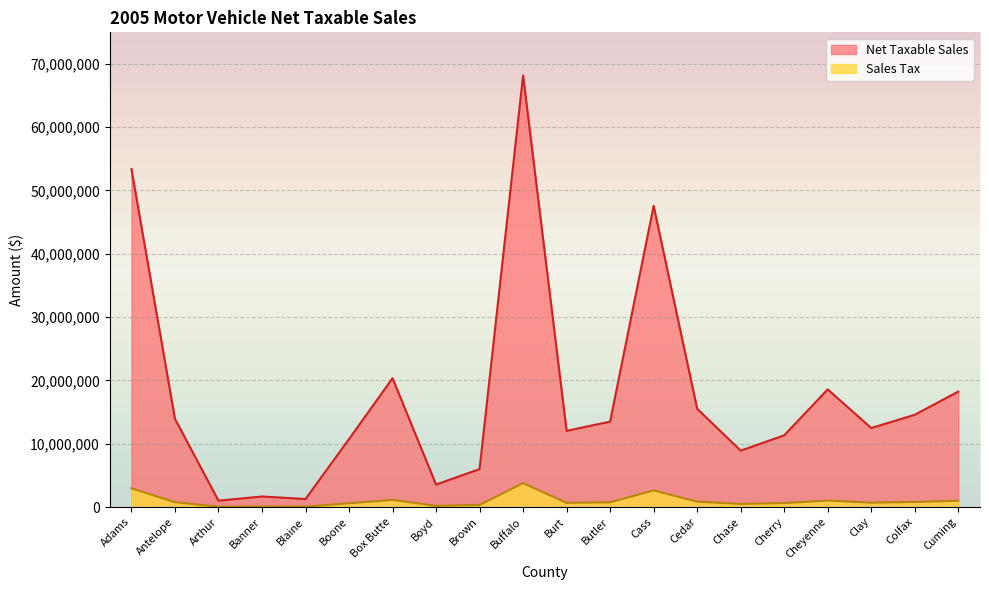

Reading left to right, transcribe all the data shown in this chart.

Net Taxable Sales: Adams=53344303.0	Antelope=13928284.0	Arthur=1006680.0	Banner=1668390.0	Blaine=1268136.0	Boone=10734230.0	Box Butte=20340086.0	Boyd=3551662.0	Brown=5994733.0	Buffalo=68130487.0	Burt=12030882.0	Butler=13486485.0	Cass=47544186.0	Cedar=15525026.0	Chase=8904604.0	Cherry=11322159.0	Cheyenne=18574966.0	Clay=12477858.0	Colfax=14567315.0	Cuming=18228747.0
Sales Tax: Adams=2959842.8	Antelope=768985.5	Arthur=54698.7	Banner=91355.5	Blaine=69163.0	Boone=592240.6	Box Butte=1128957.6	Boyd=194971.2	Brown=330785.6	Buffalo=3777296.9	Burt=665569.5	Butler=744944.9	Cass=2630341.9	Cedar=855209.8	Chase=491174.4	Cherry=624165.2	Cheyenne=1030156.6	Clay=689171.1	Colfax=806019.1	Cuming=1004042.9